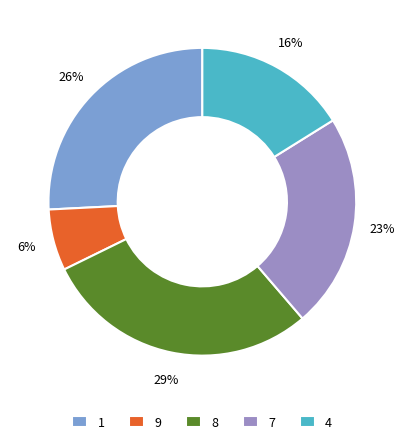

To the nearest percent, what portion does 8 represent?

29%